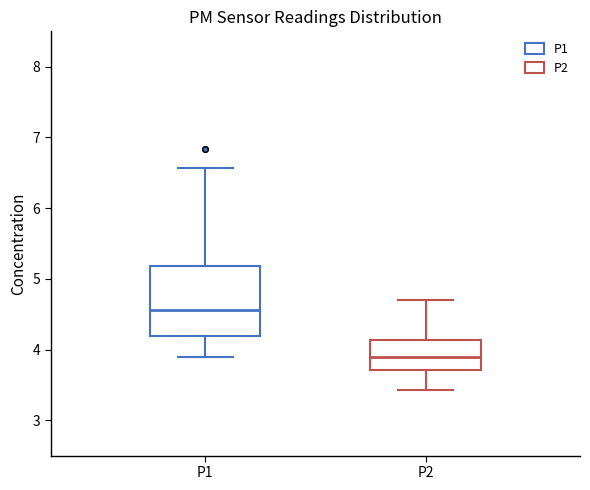

Reading left to right, read every box against the y-axis: the position of its median line, the range the box covers, and the ends of its whiskers. The values are not printed on the chart, so give them approximately, as read against the axis.

P1: median 4.6, box 4.2 to 5.2, whiskers 3.9 to 6.6
P2: median 3.9, box 3.7 to 4.1, whiskers 3.4 to 4.7